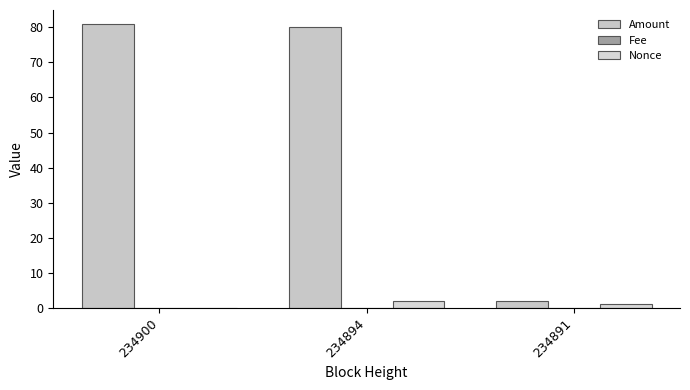

Between 234900 and 234891, which is larger?

234900